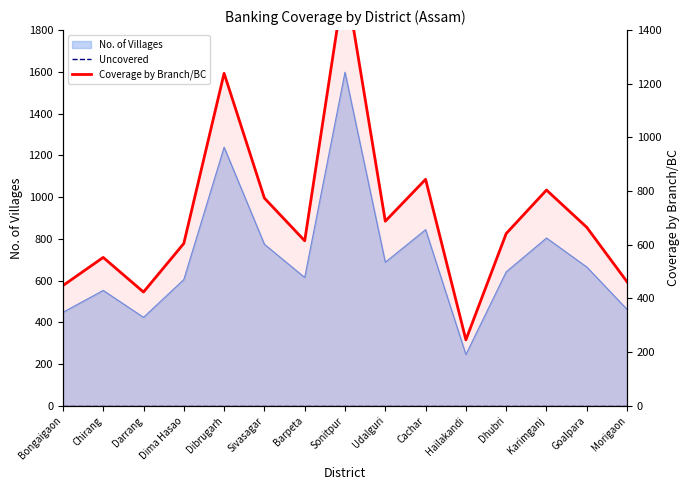

How many values in the Coverage by Branch/BC series are below 642?

7